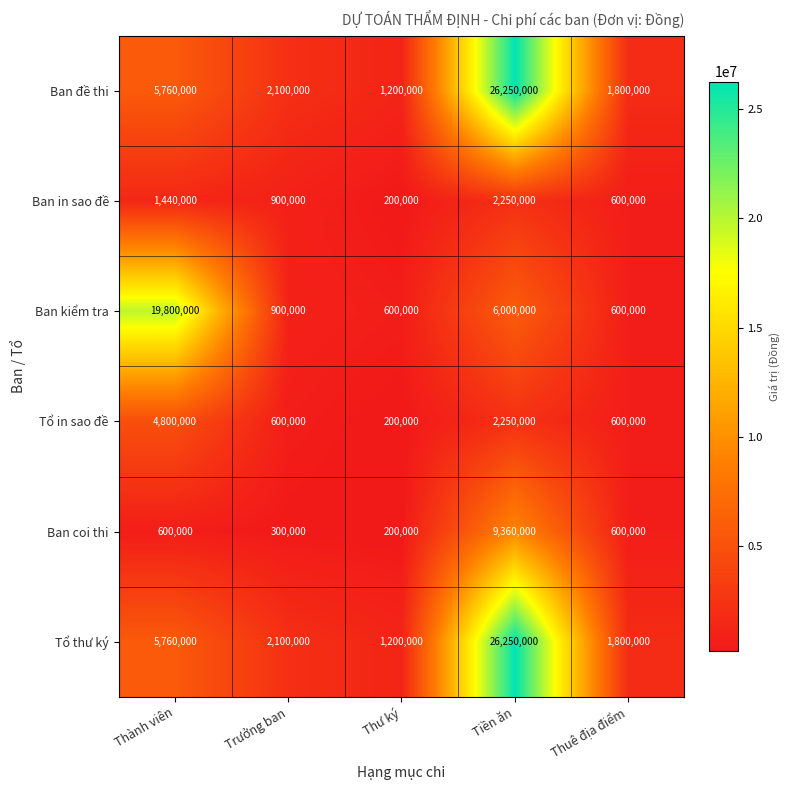

What is the total value across all series at Thư ký?

3600000